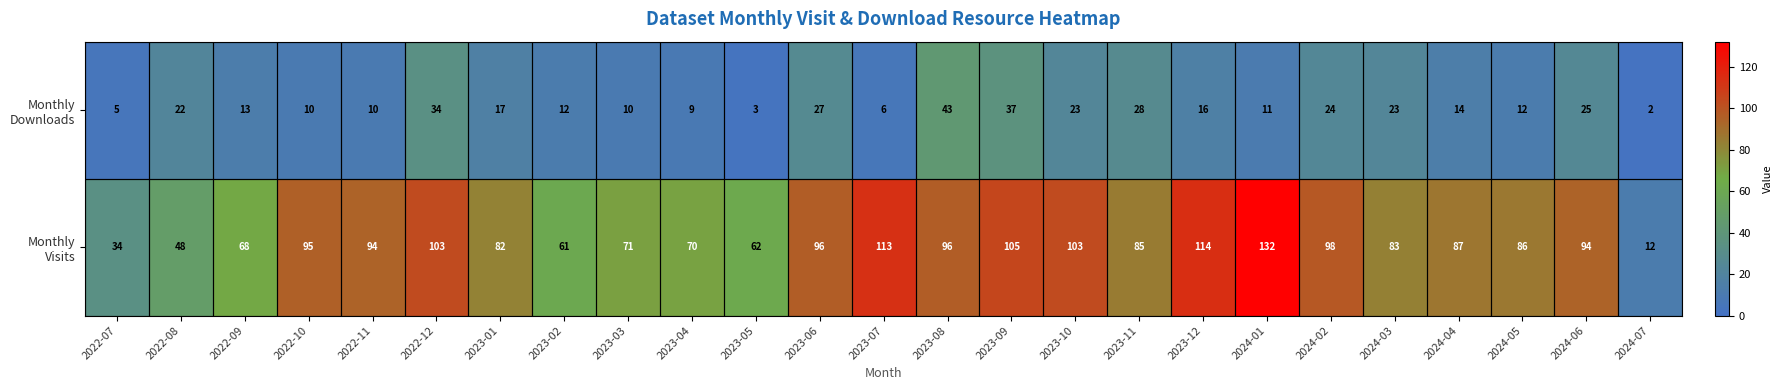

Which label corresponds to the smallest value in the chart?

2024-07